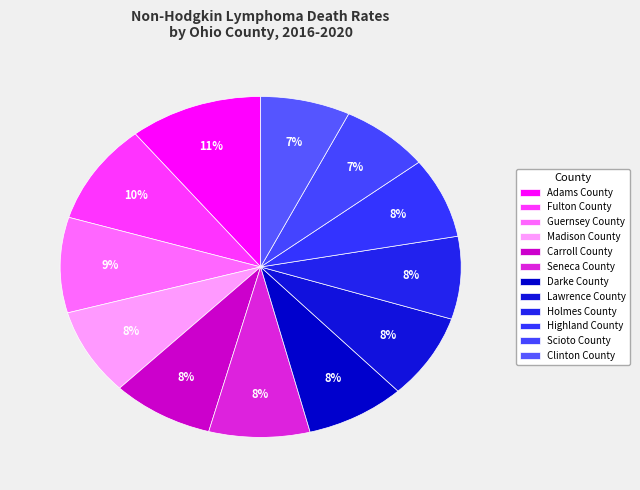

How many slices are in this pie chart?

12